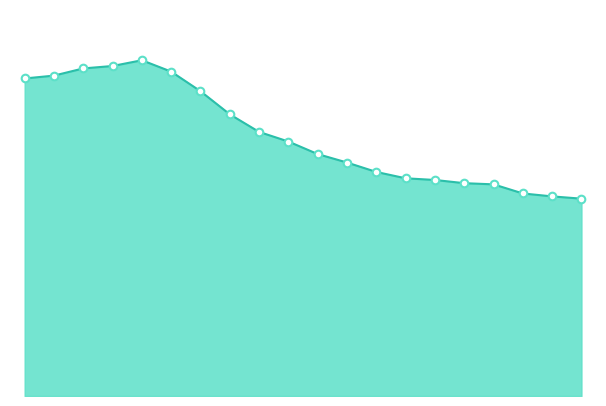

Is the value of 総数_line at 3 greater than the value of 総数_markers at 19?

Yes